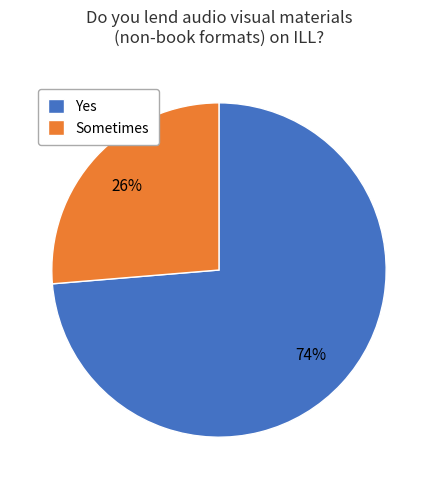

Which slice represents more than half of the pie?

Yes